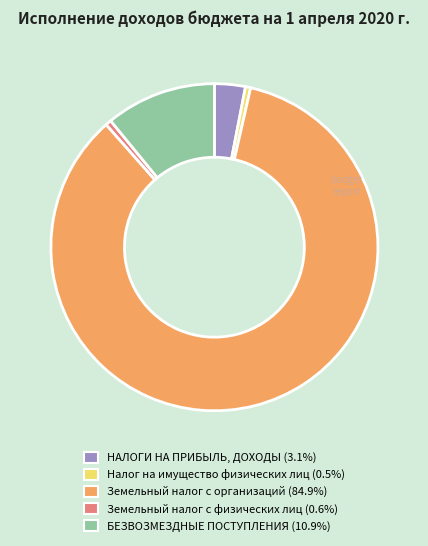

Which category has the biggest portion of the pie?

Земельный налог с организаций